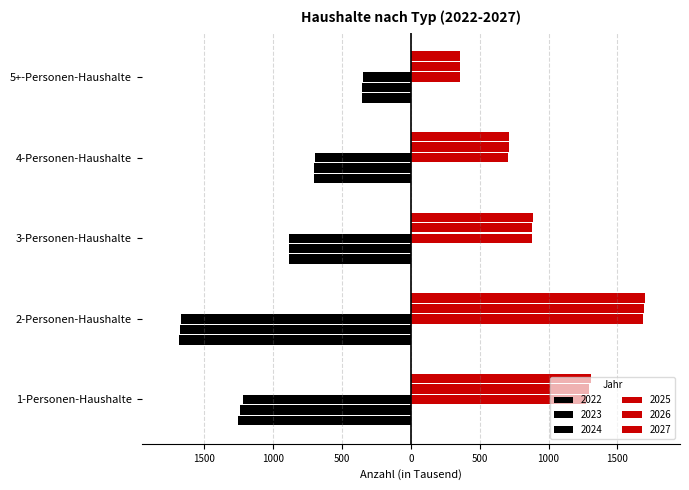

Which series changed the most between 2-Personen-Haushalte and 4-Personen-Haushalte?

2027